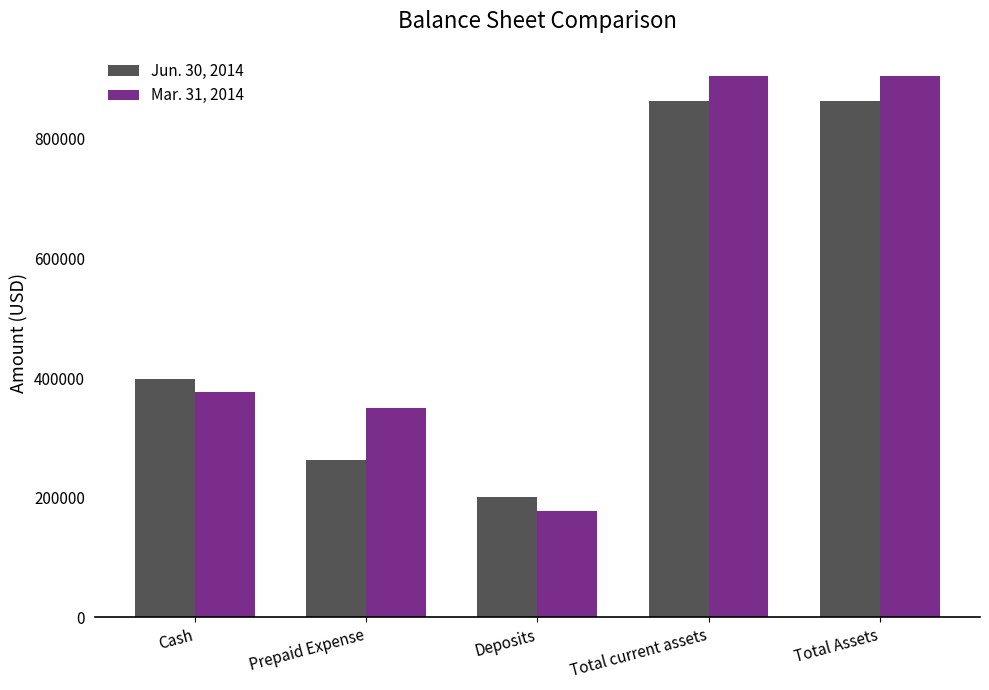

Rank the series by their average value, from lowest to highest.

Jun. 30, 2014, Mar. 31, 2014